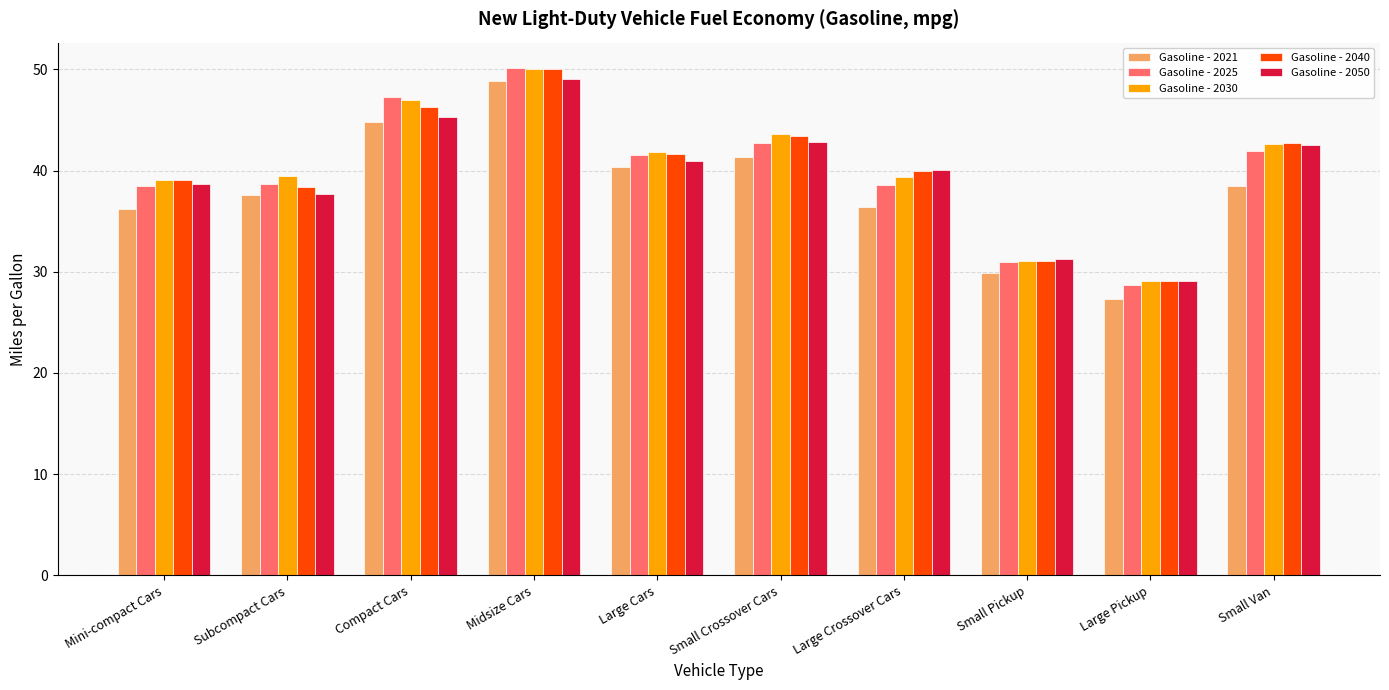

What is the smallest value displayed?

27.4